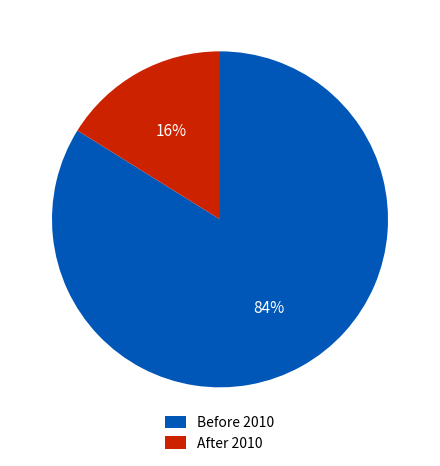

Do After 2010 and Before 2010 together represent more than half of the pie?

Yes